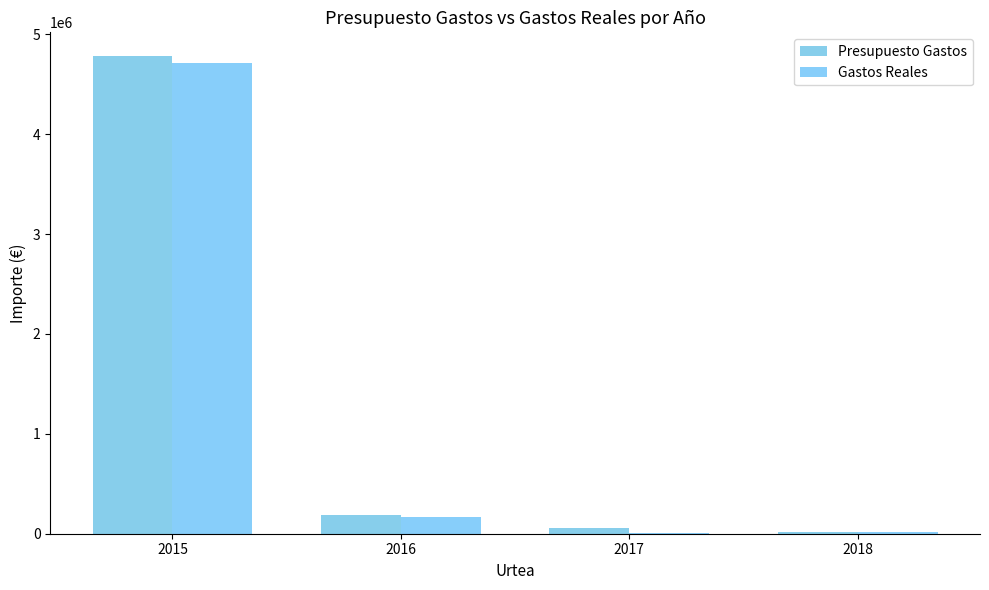

What is the total value across all series at 2016?

360226.5